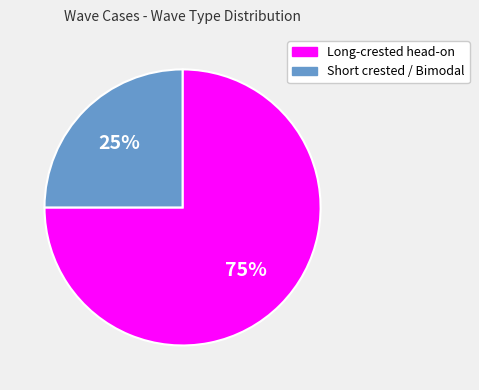

To the nearest percent, what is the difference between the Long-crested head-on and Short crested / Bimodal slice percentages?

50%